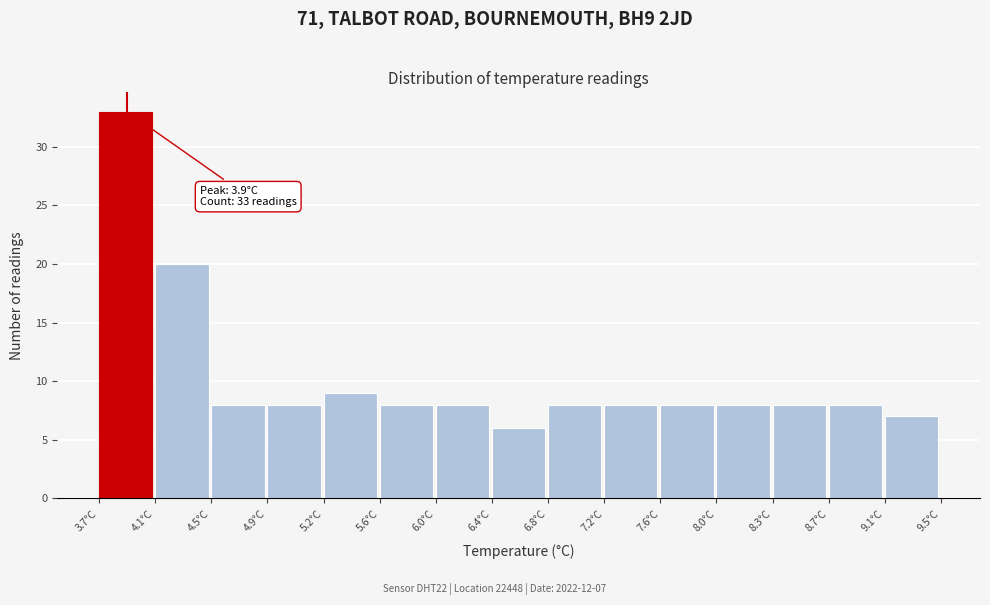

Which range on the x-axis has the tallest bar?

3.70 to 4.10